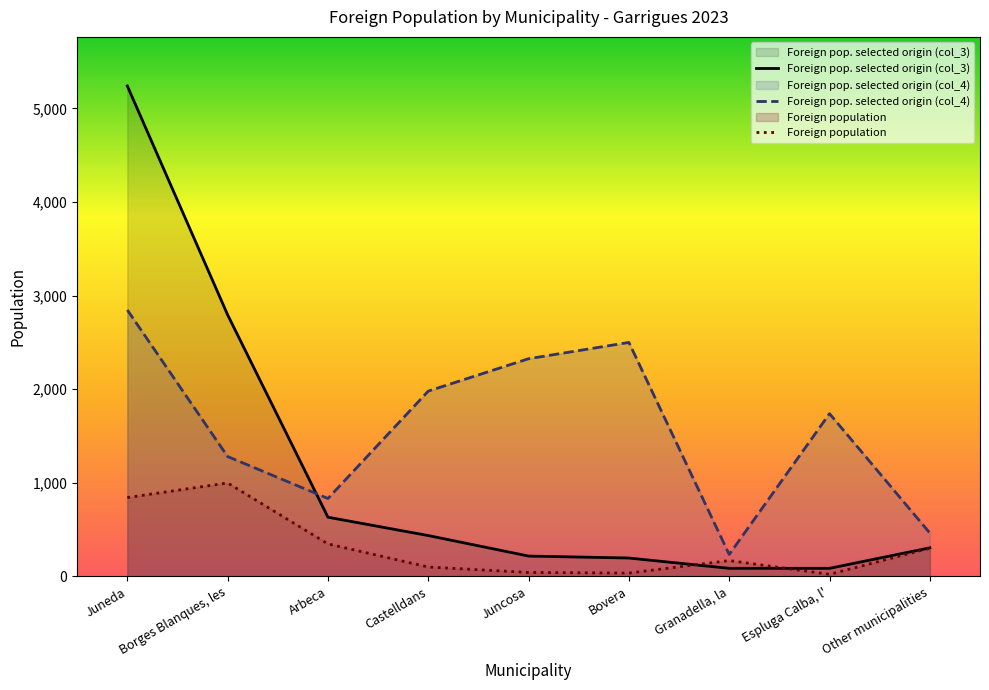

What is the sum of all Foreign pop. selected origin (col_4) values?

14205